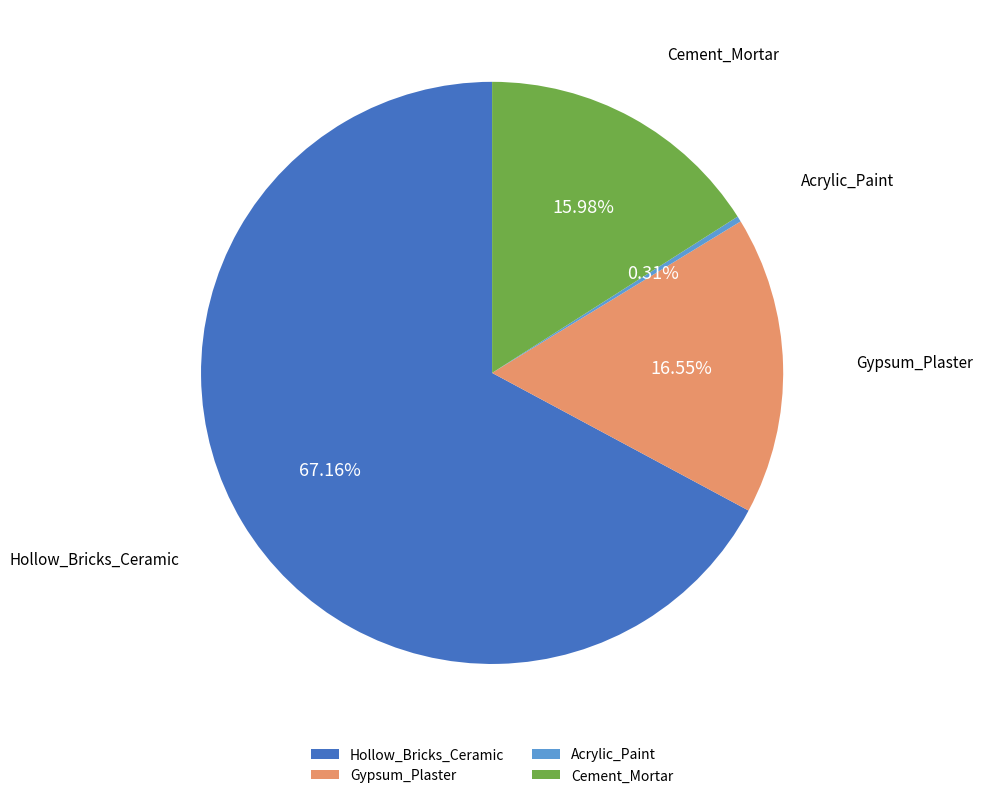

Is it true that Cement_Mortar is 16% of the pie?

True